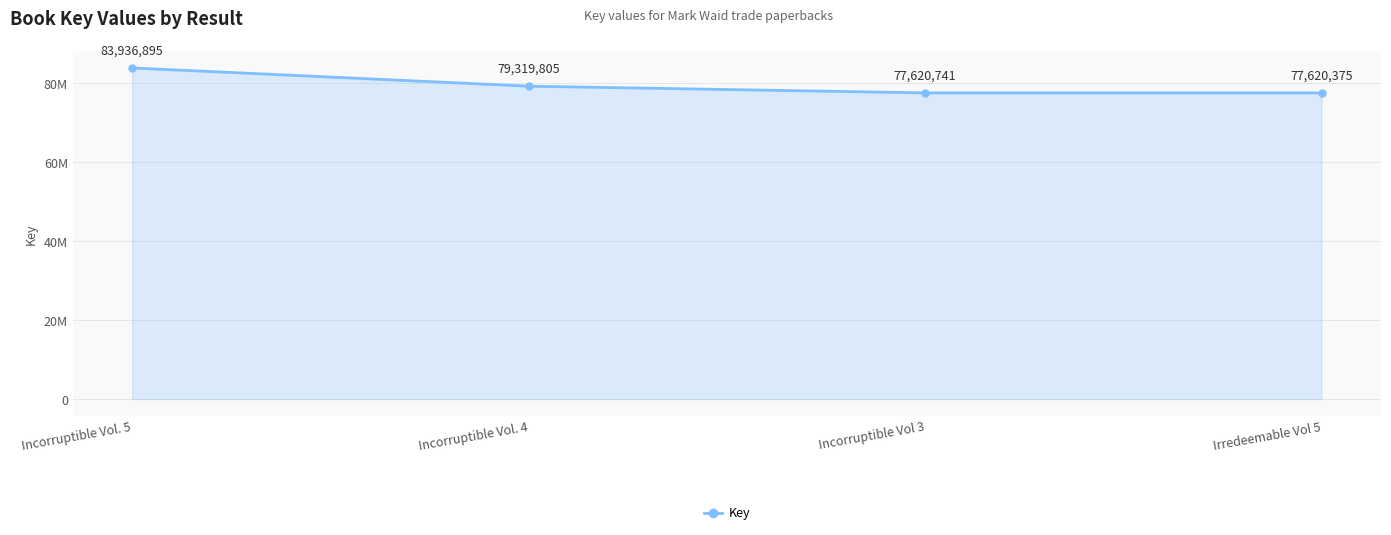

Reading right to left, extract all data points from this chart.

77620375	77620741	79319805	83936895